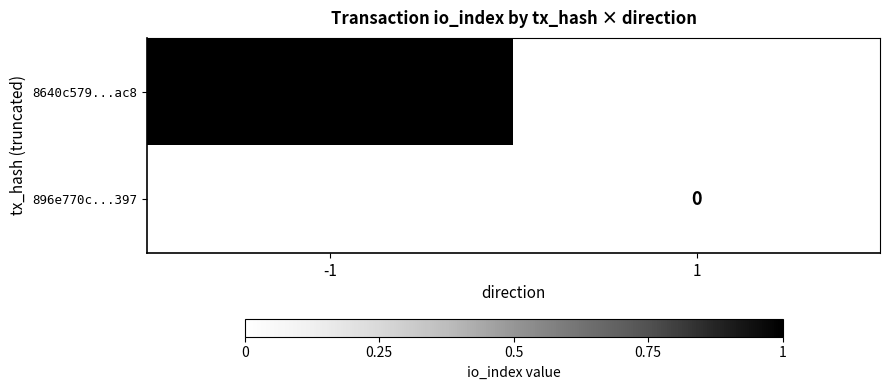

The 8640c579...ac8 series shows 1 at -1. True or false?

True